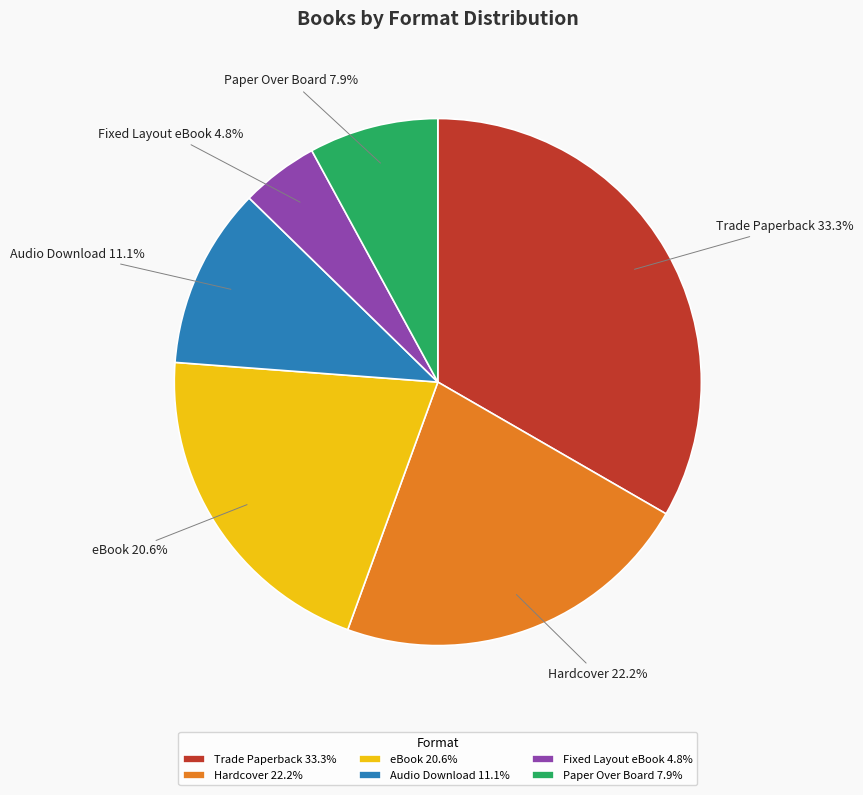

Is it true that Paper Over Board is 16% of the pie?

False